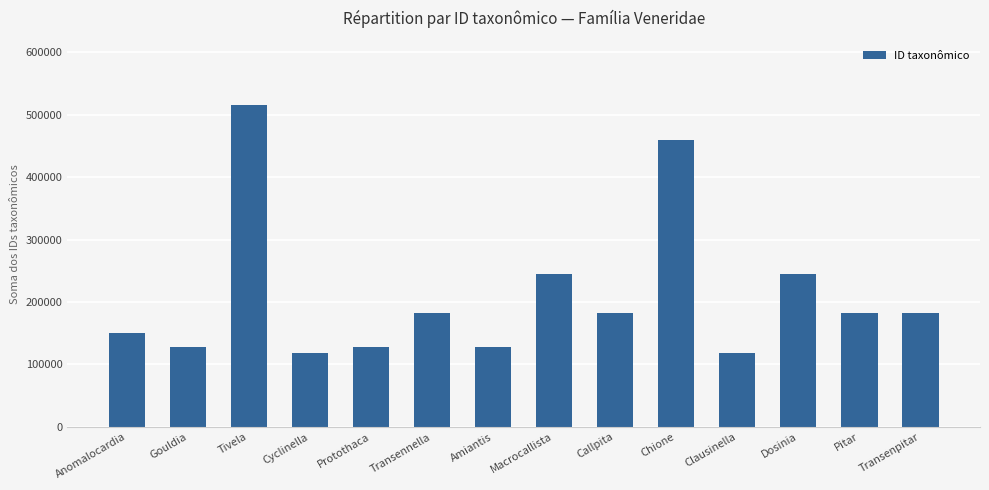

What is the value of the 13th bar from the left?

182008